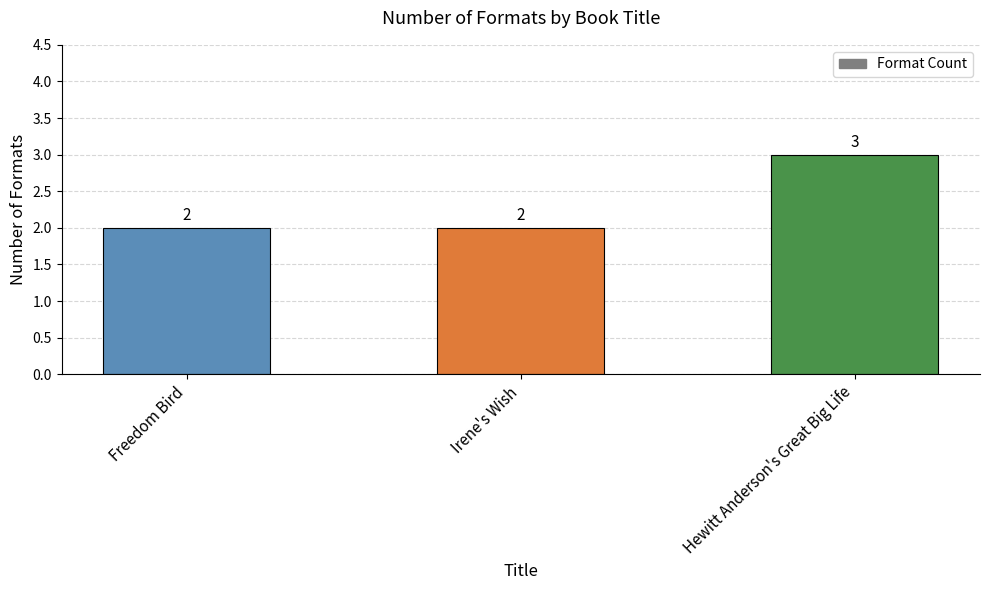

Reading left to right, transcribe all the data shown in this chart.

Freedom Bird=2	Irene's Wish=2	Hewitt Anderson's Great Big Life=3